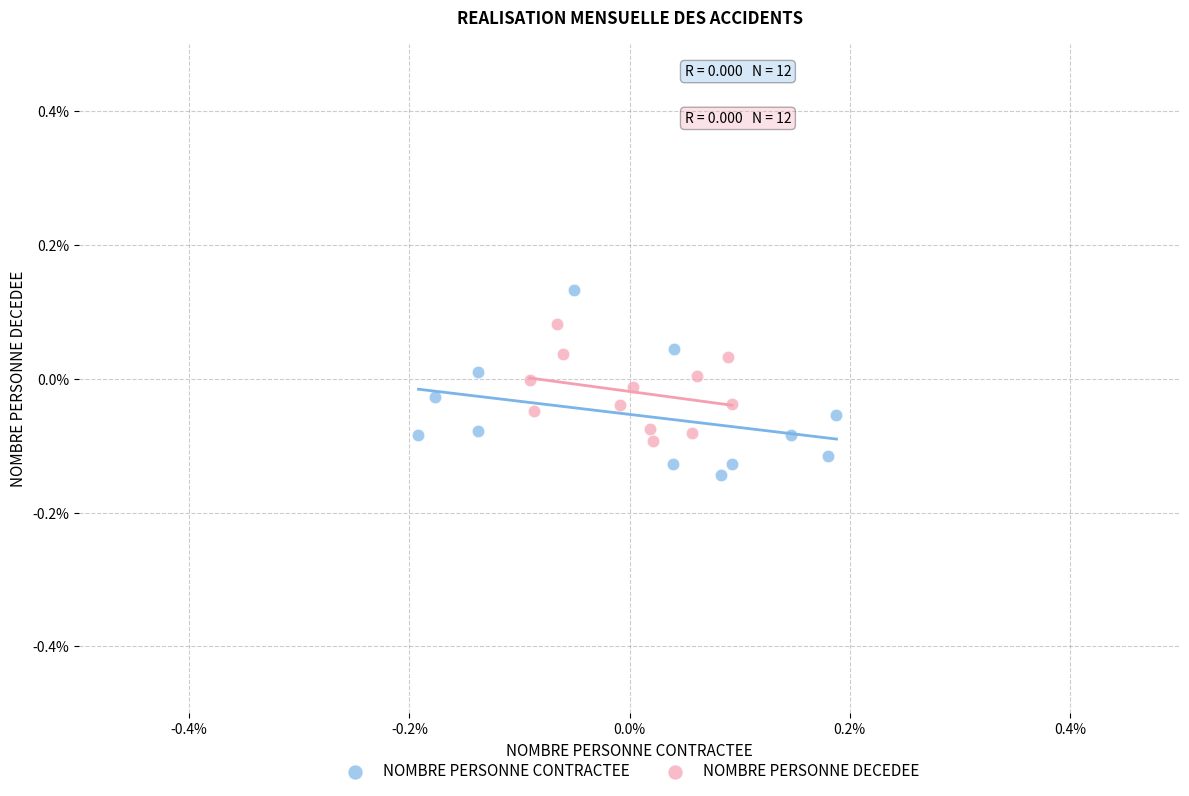

What are all the series names shown in the legend?

NOMBRE PERSONNE CONTRACTEE, NOMBRE PERSONNE DECEDEE